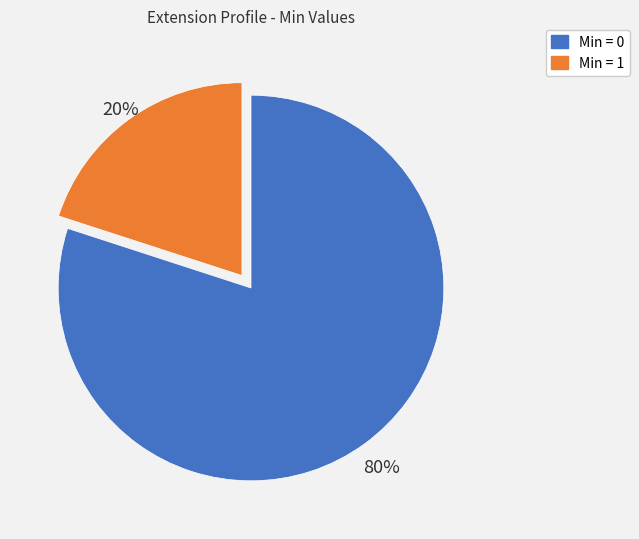

Is there any slice that represents more than half of the pie?

Yes